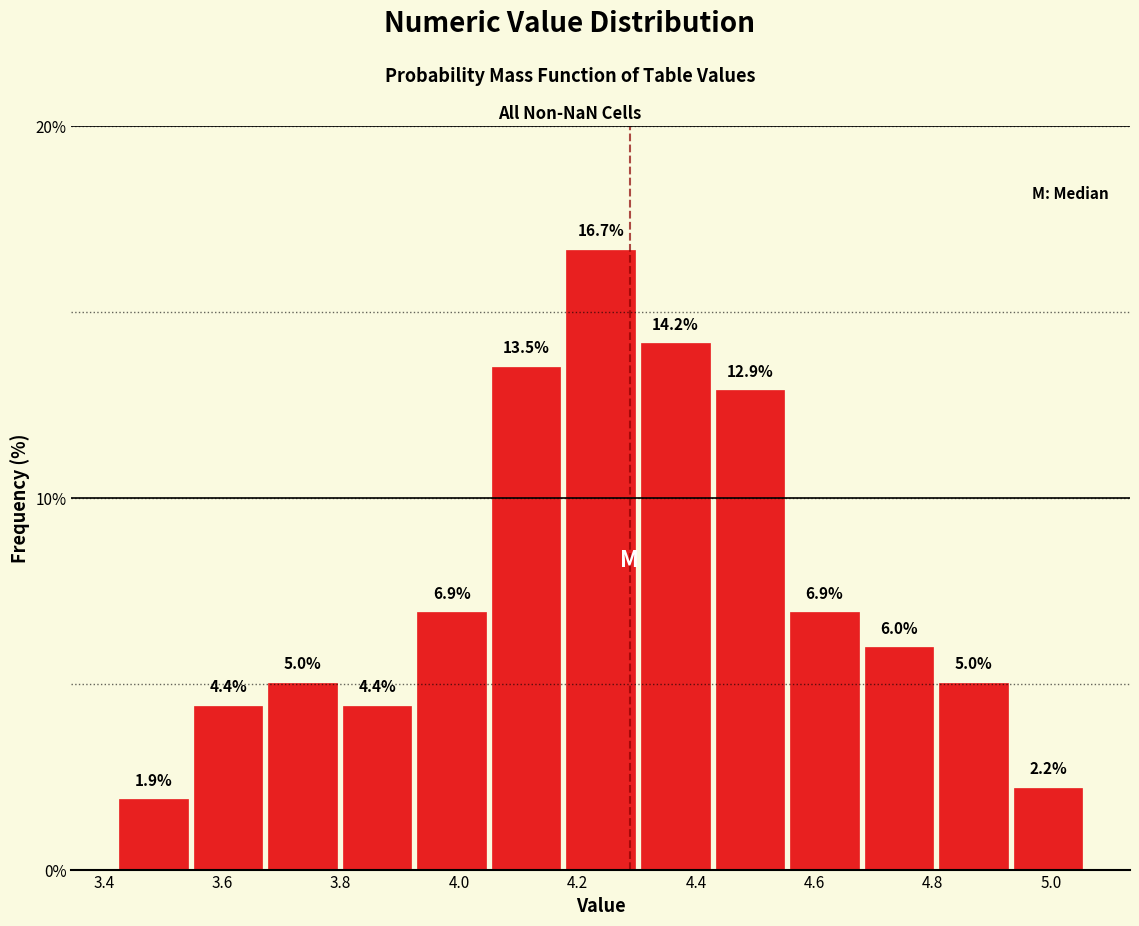

Over which range of the x-axis is the bar tallest?

4.18 to 4.30